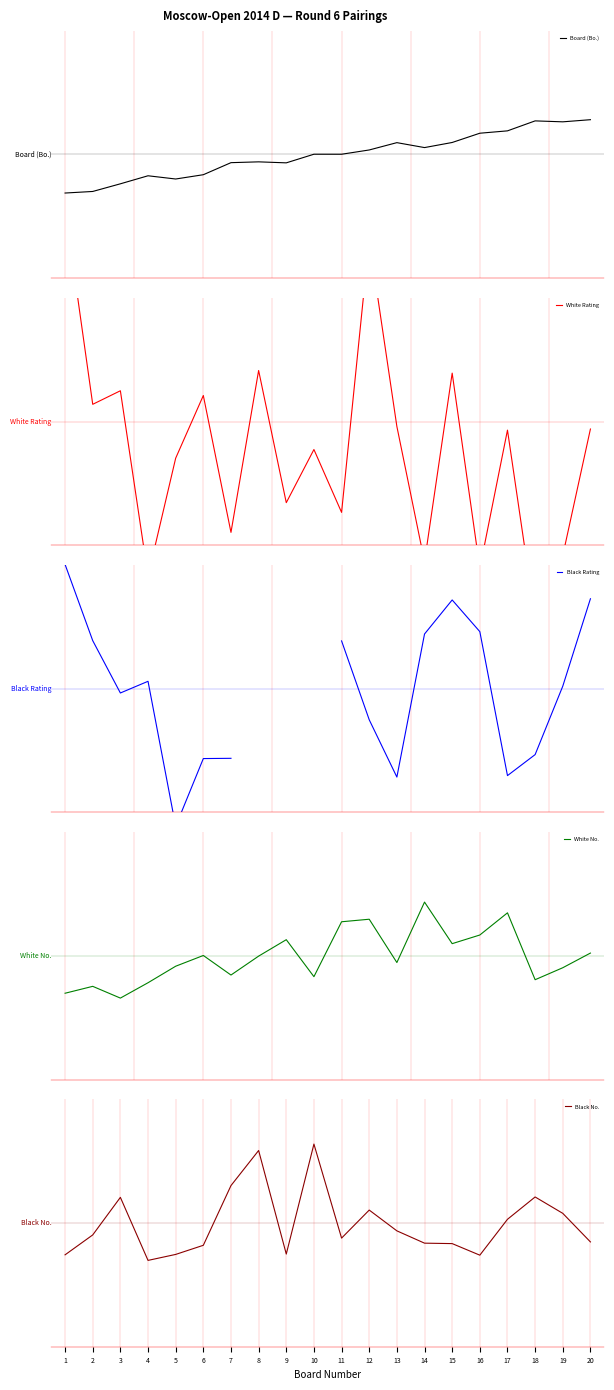

The value of White Rating at 8 is 1.2. True or false?

False